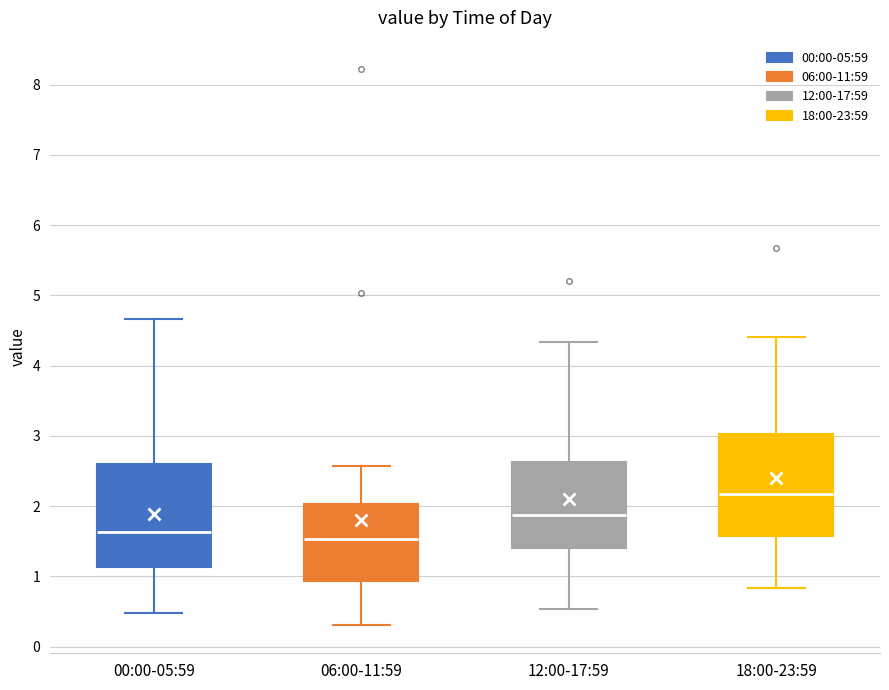

Reading left to right, transcribe this box plot: for each box, give where its median line is, the range the box spans, and where its two whiskers end, as read against the y-axis. The values are not printed on the chart, so give them approximately, as read against the axis.

00:00-05:59: median 1.6, box 1.1 to 2.6, whiskers 0.5 to 4.7
06:00-11:59: median 1.5, box 0.9 to 2.0, whiskers 0.3 to 2.6
12:00-17:59: median 1.9, box 1.4 to 2.6, whiskers 0.5 to 4.3
18:00-23:59: median 2.2, box 1.6 to 3.0, whiskers 0.8 to 4.4